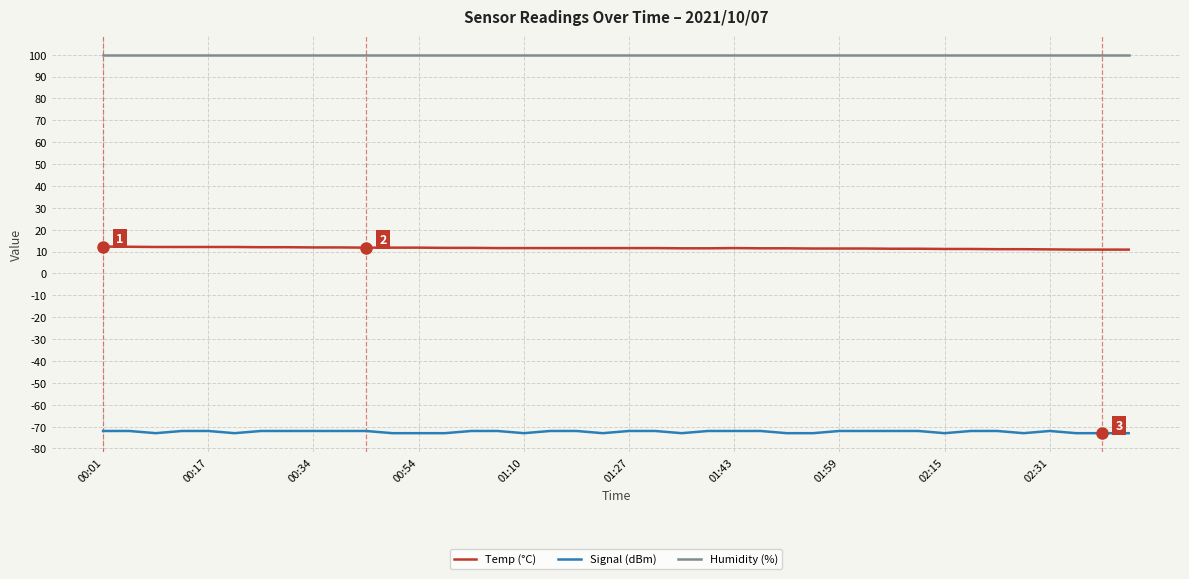

True or false: Humidity (%) and Signal (dBm) cross at least once.

False